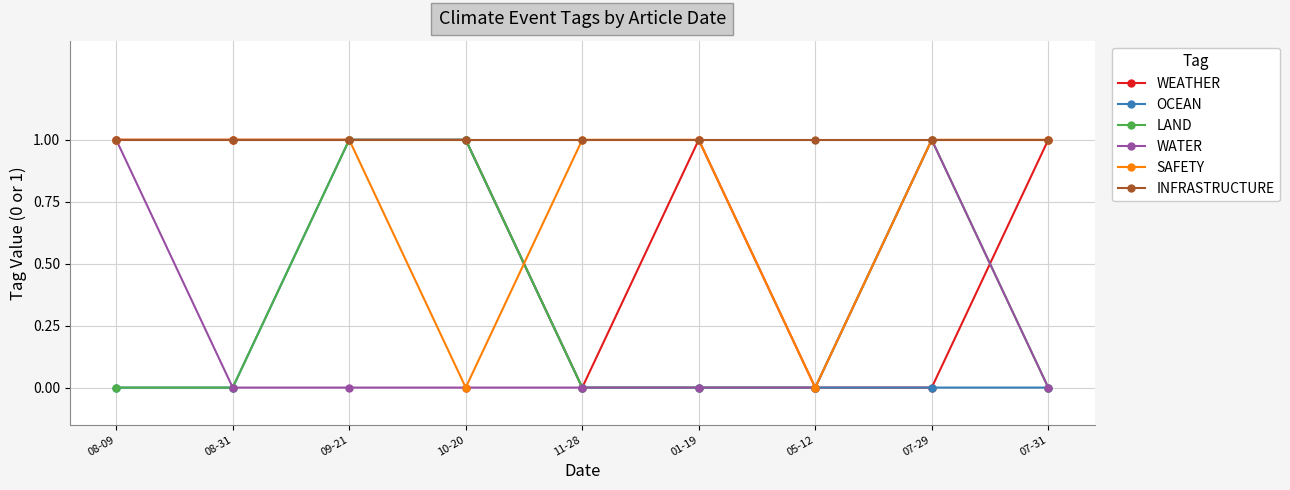

True or false: LAND and SAFETY cross at least once.

True